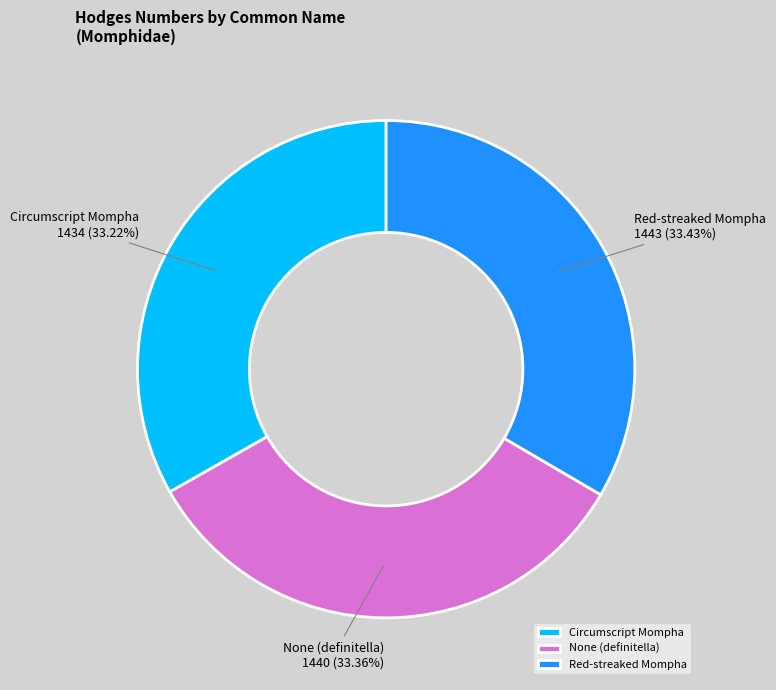

True or false: None (definitella) accounts for 21% of the total.

False